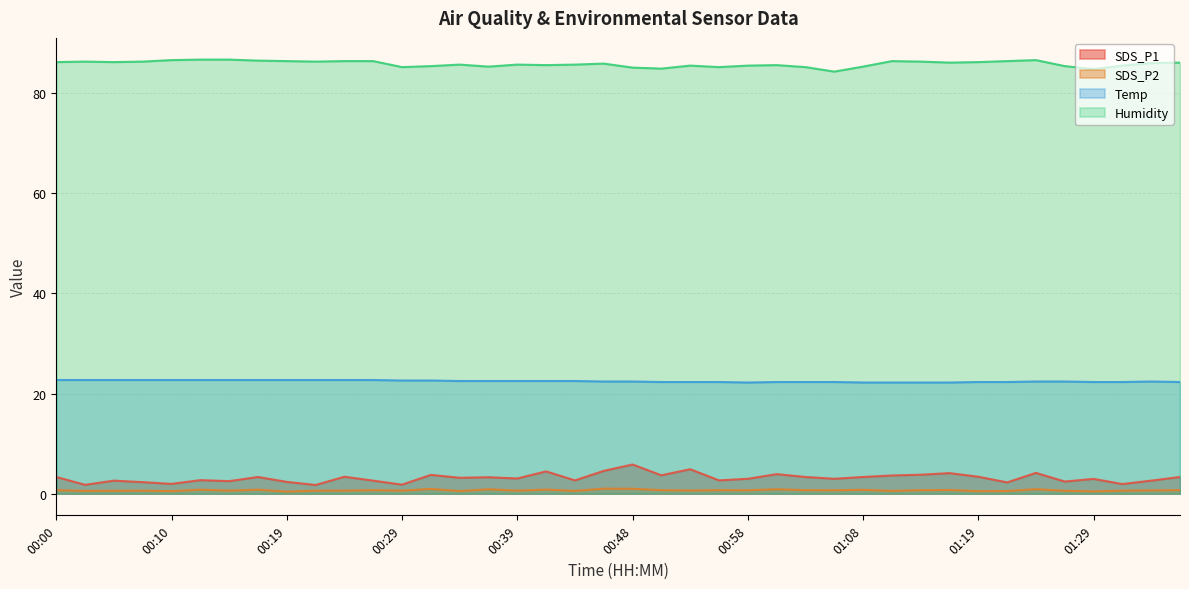

Which label corresponds to the largest value in the chart?

00:12